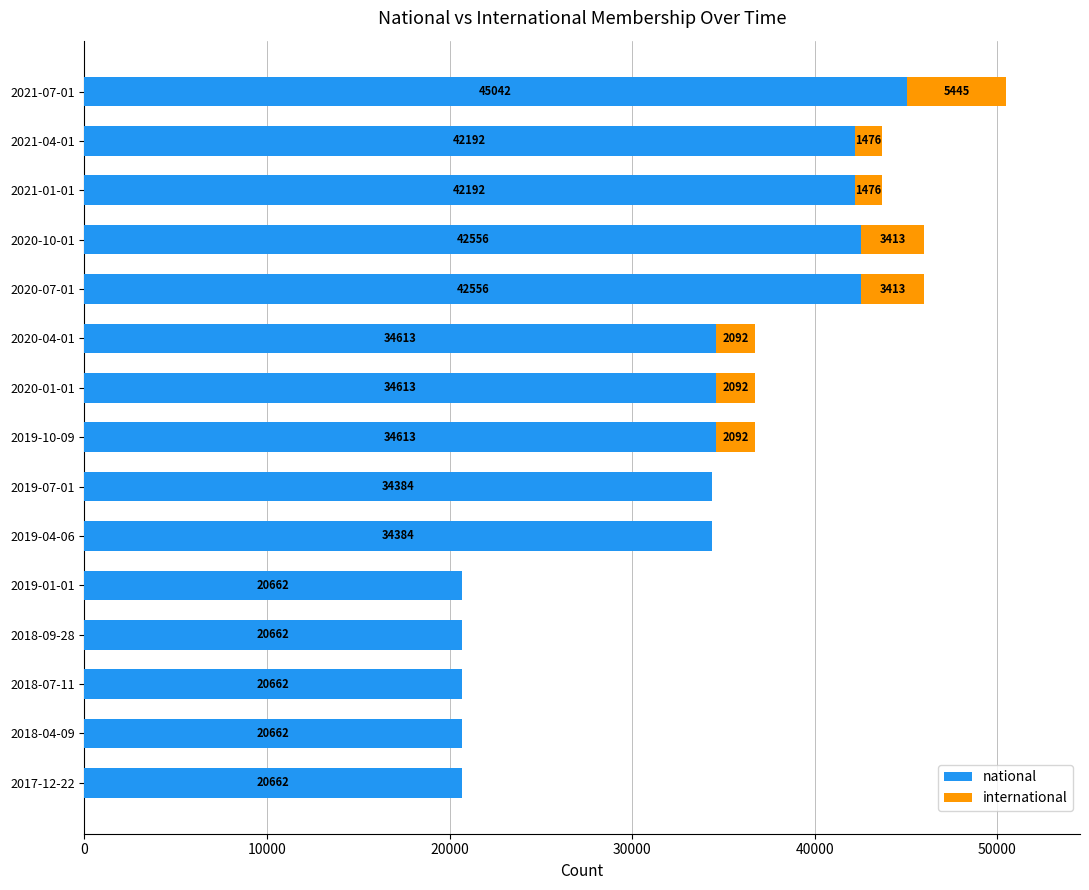

The national series shows 20662 at 2019-01-01. True or false?

True